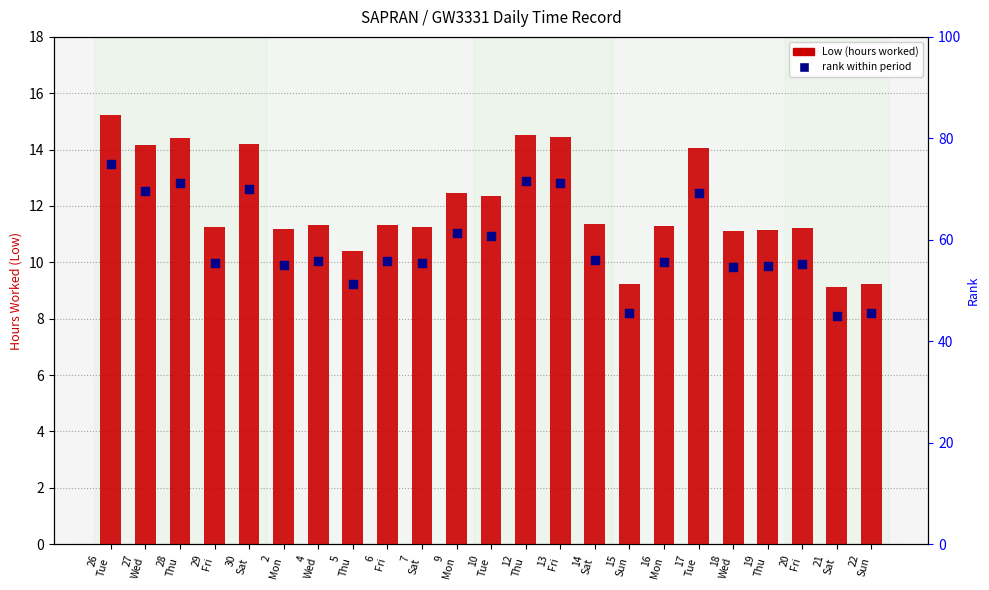

Which series contains the highest Y value?

rank within period